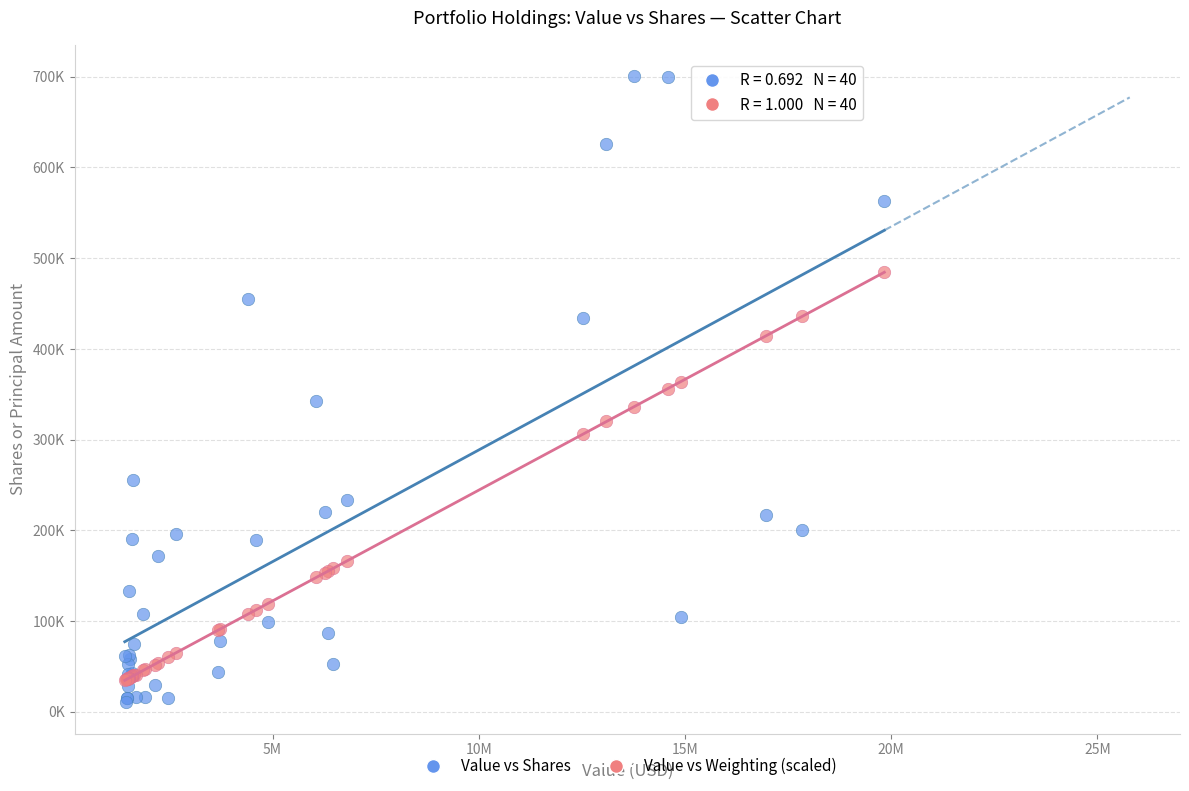

What are all the series names shown in the legend?

Value vs Shares, Value vs Weighting (scaled)